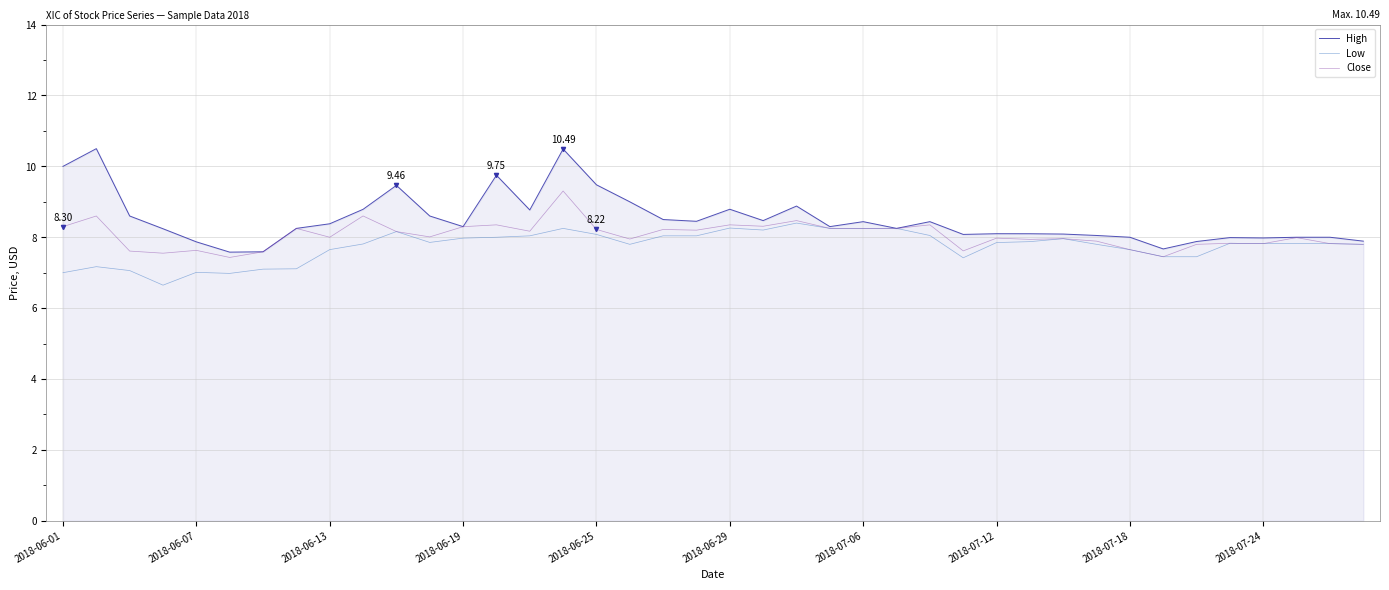

What is the average value of the High series?

8.5